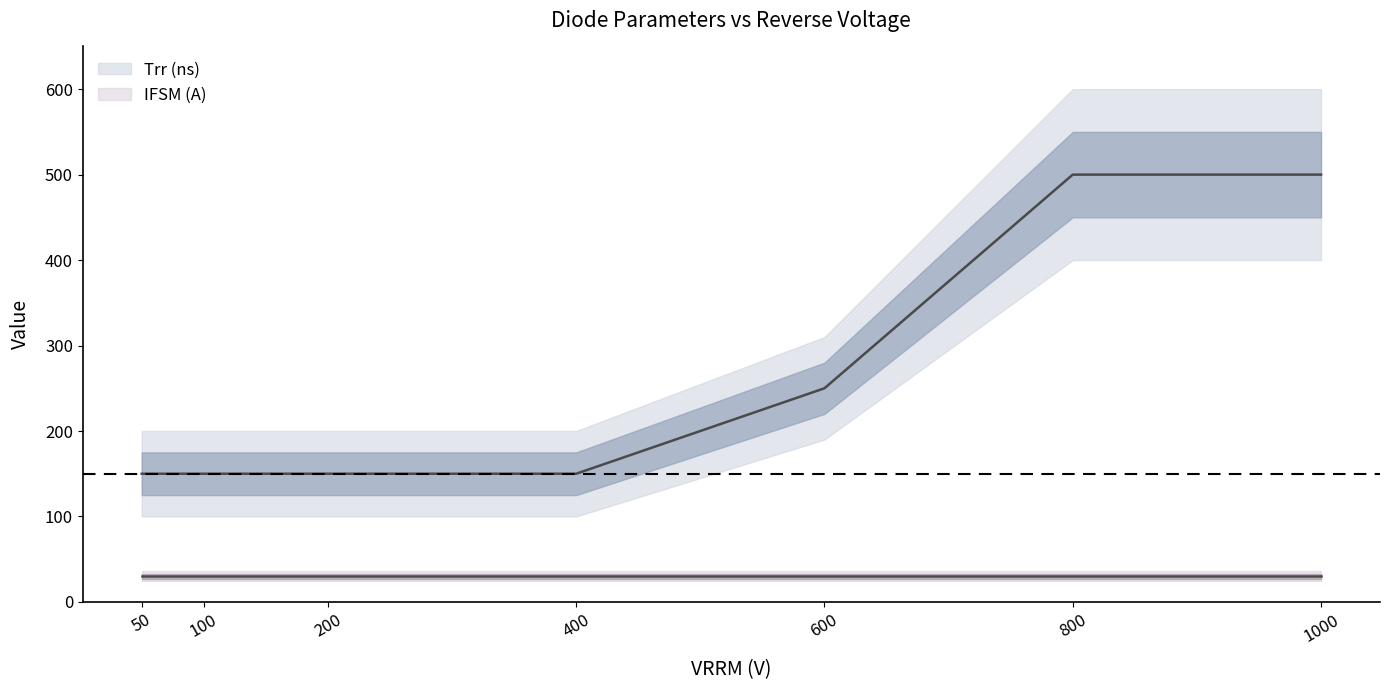

At which category is the sum across all series the highest?

800